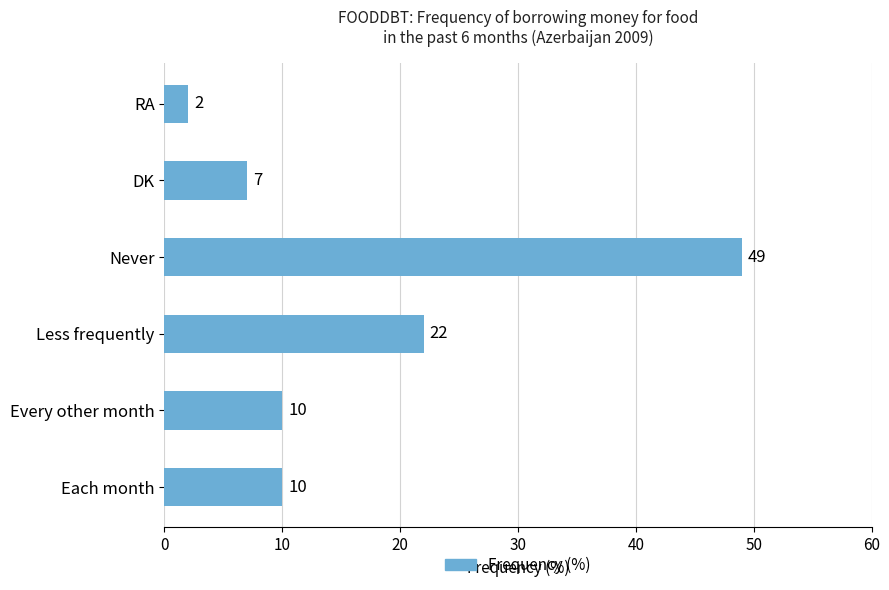

What value does the data have at Every other month?

10